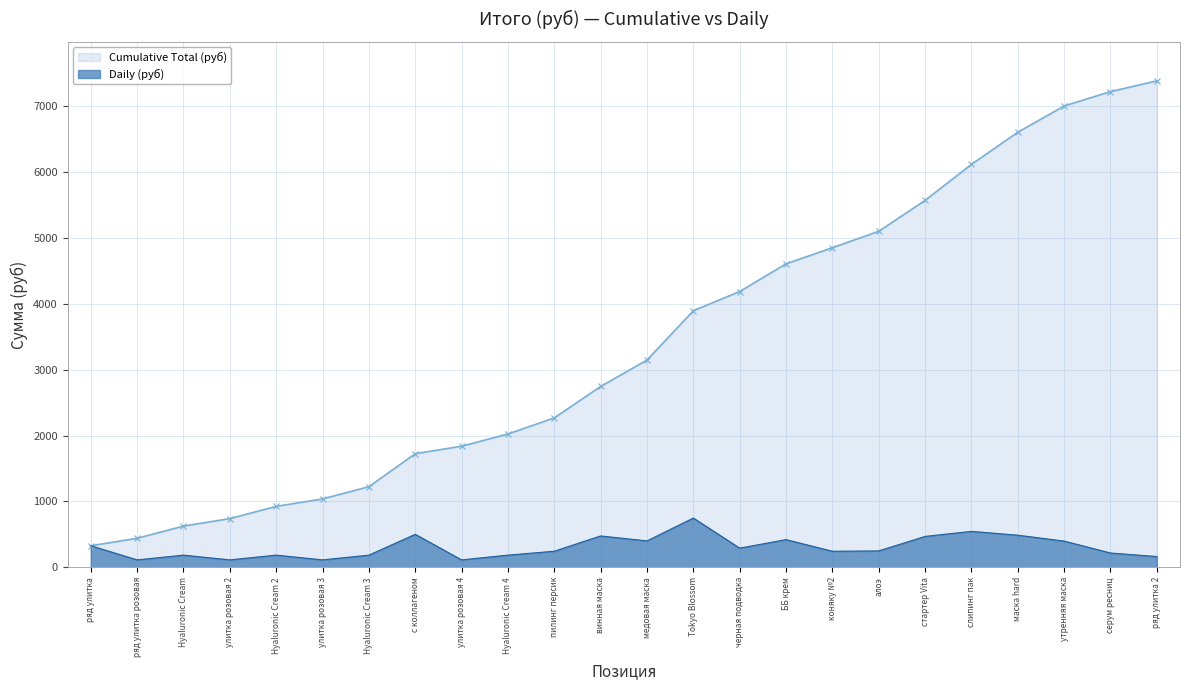

Where is the data nearest to the value 430?

ББ крем